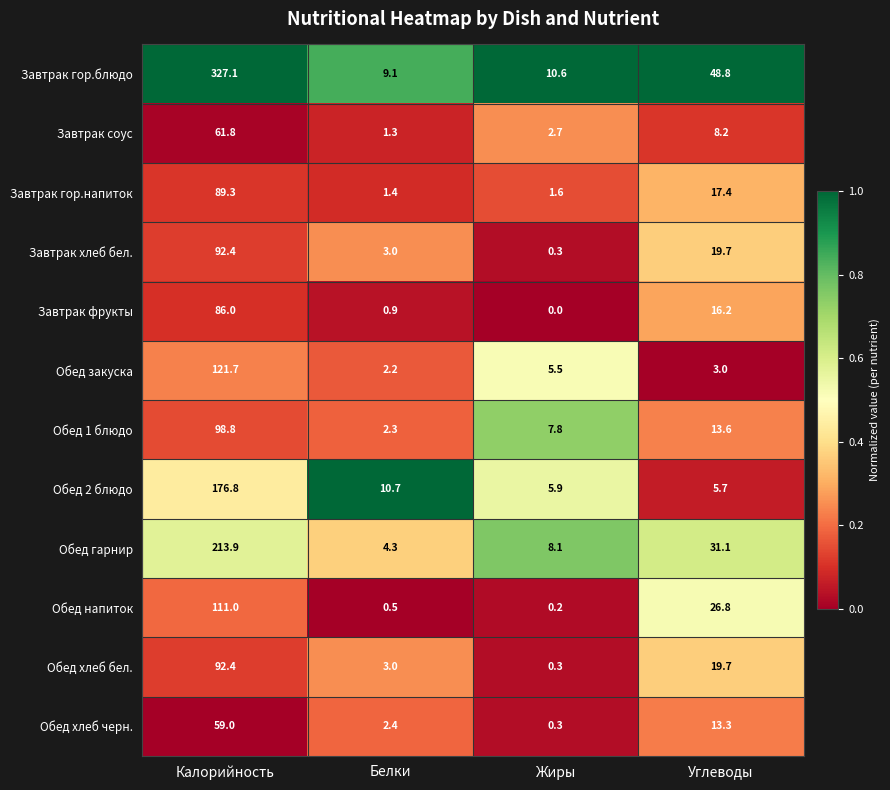

What is the total value across all series at Калорийность?

1530.2